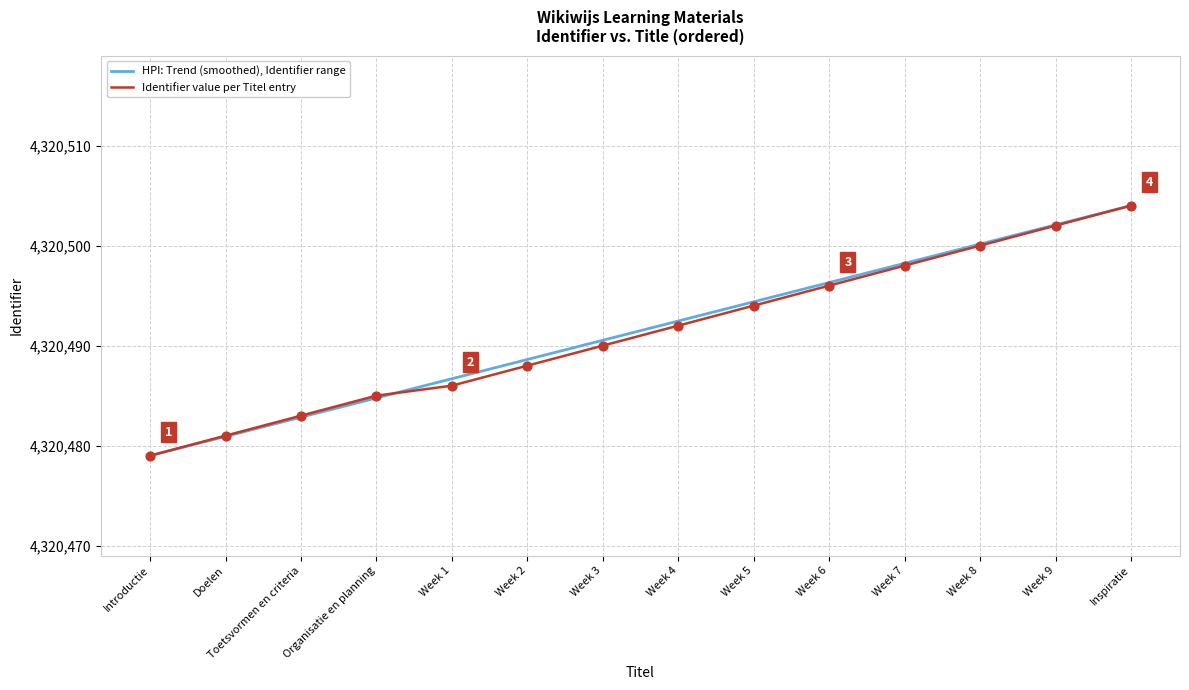

At which category does the chart reach its peak across all series?

Inspiratie